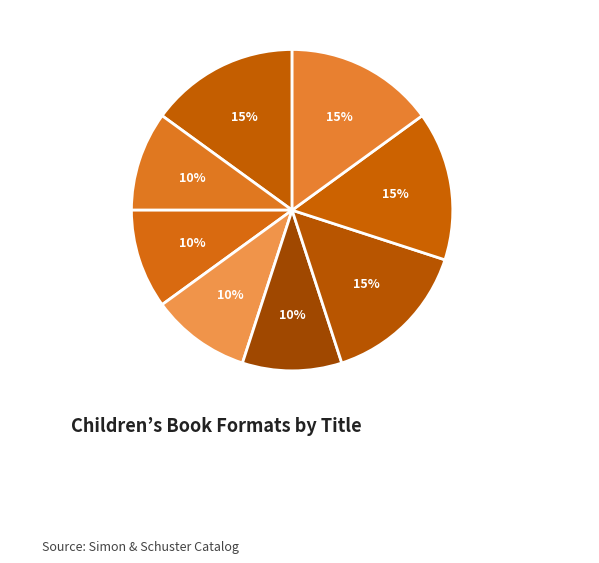

To the nearest percent, what percentage of the pie is Taking Care of Mama Rabbit?

10%